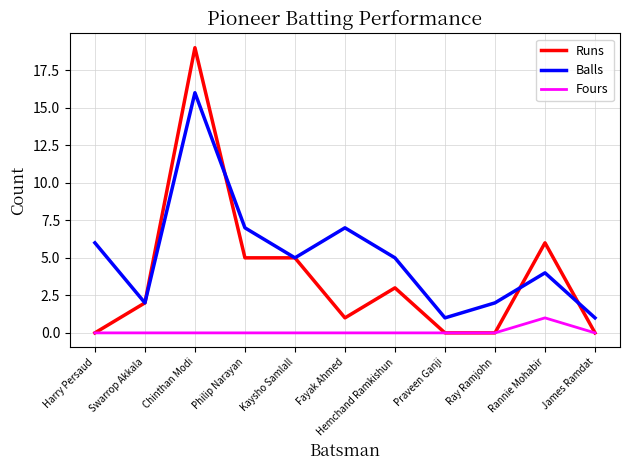

In Balls, how many points are lower than both neighbors (excluding endpoints)?

3